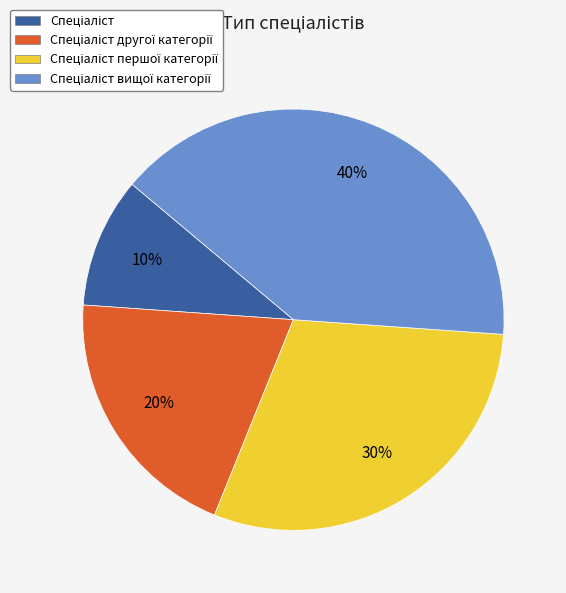

How many slices are in this pie chart?

4